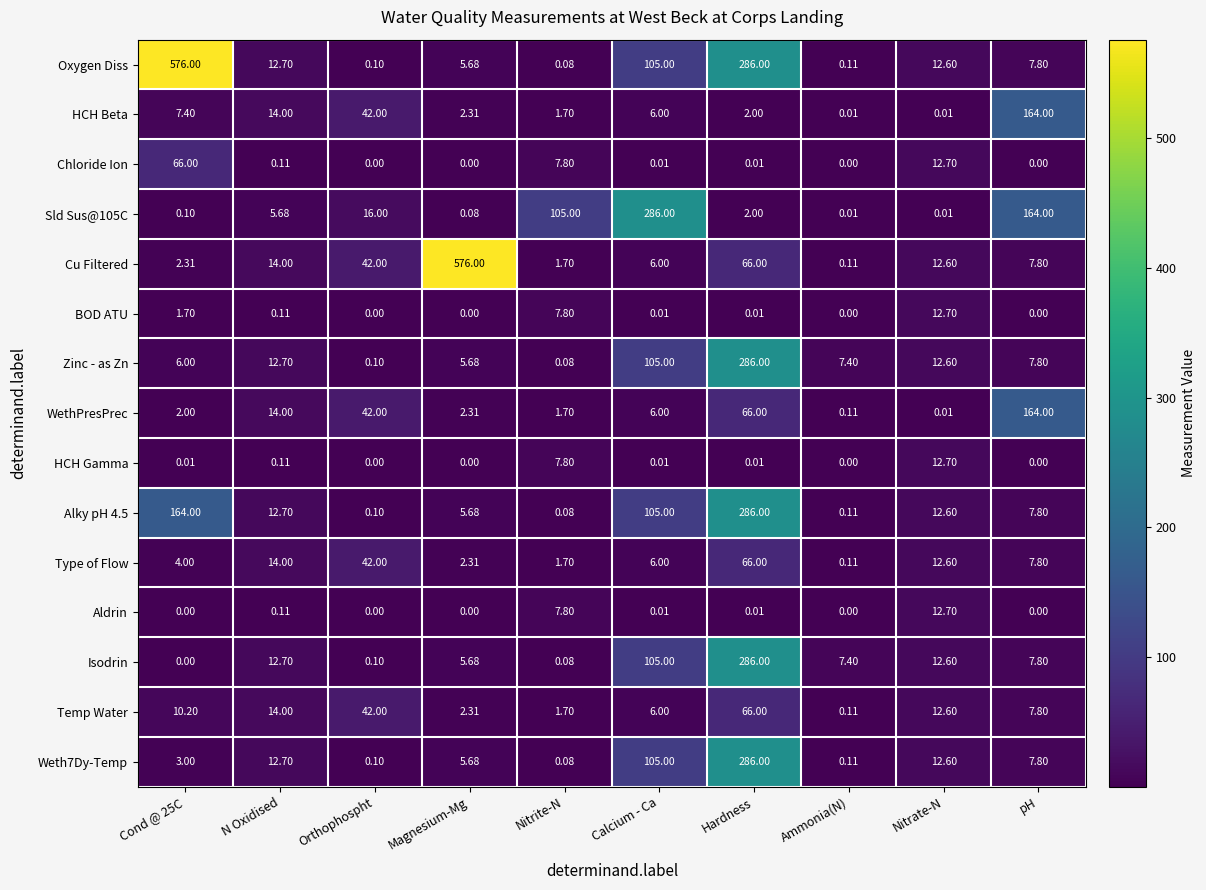

At which label is HCH Gamma closest to 6?

Nitrite-N